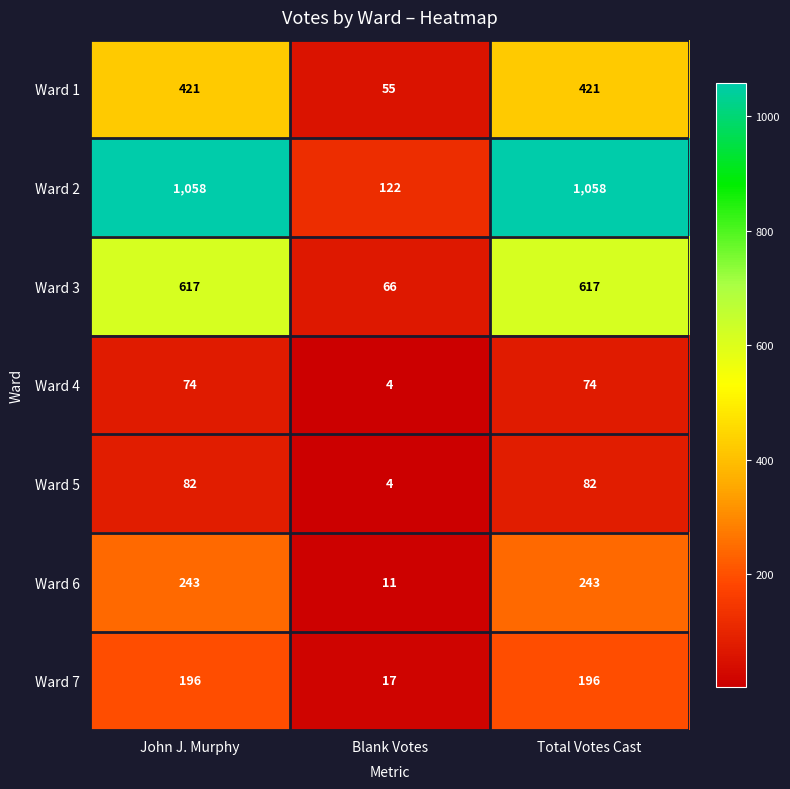

Reading right to left, what are all the values shown in this chart?

Ward 1: 421	55	421
Ward 2: 1058	122	1058
Ward 3: 617	66	617
Ward 4: 74	4	74
Ward 5: 82	4	82
Ward 6: 243	11	243
Ward 7: 196	17	196